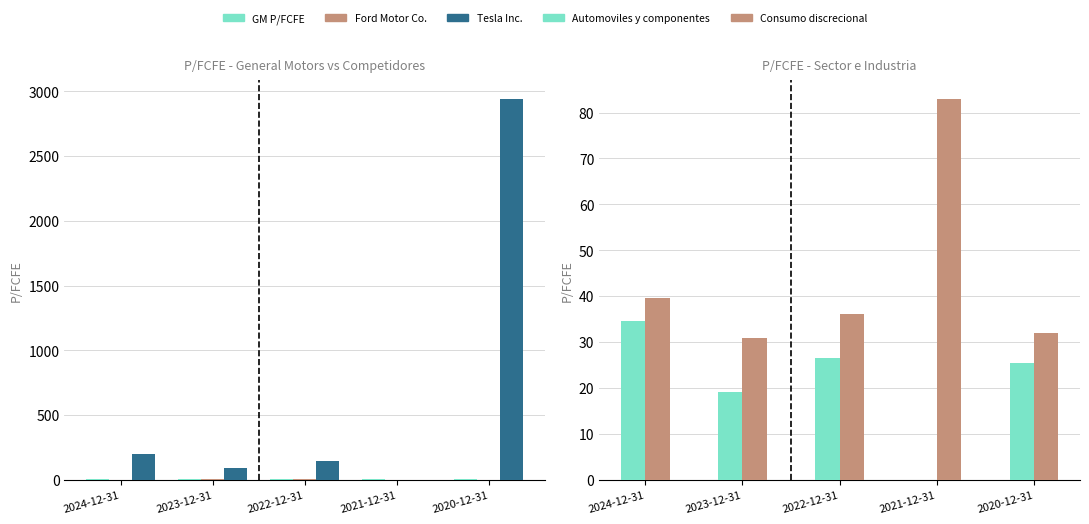

Reading right to left, what are all the values shown in this chart?

GM P/FCFE: 2020-12-31=5.0	2021-12-31=9.9	2022-12-31=3.5	2023-12-31=2.8	2024-12-31=3.3
Ford Motor Co.: 2020-12-31=2.1	2021-12-31=0.0	2022-12-31=10.0	2023-12-31=3.4	2024-12-31=2.0
Tesla Inc.: 2020-12-31=2938.9	2021-12-31=0.0	2022-12-31=148.5	2023-12-31=94.3	2024-12-31=200.1
Automoviles y componentes: 2020-12-31=25.4	2021-12-31=0.0	2022-12-31=26.6	2023-12-31=19.1	2024-12-31=34.7
Consumo discrecional: 2020-12-31=32.0	2021-12-31=82.9	2022-12-31=36.2	2023-12-31=30.8	2024-12-31=39.6